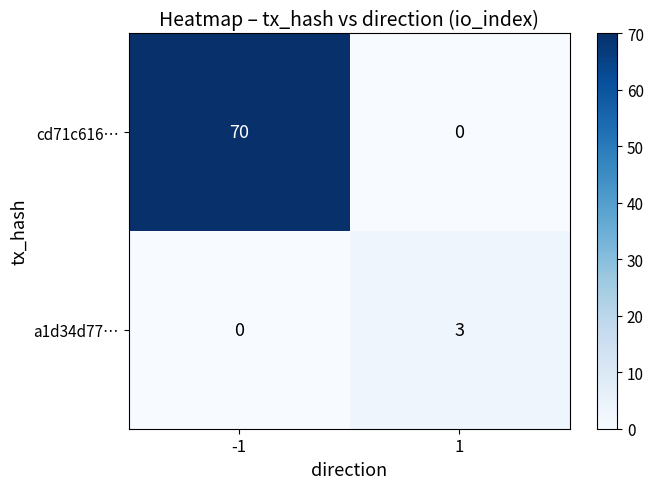

What is the maximum value shown in the chart?

70